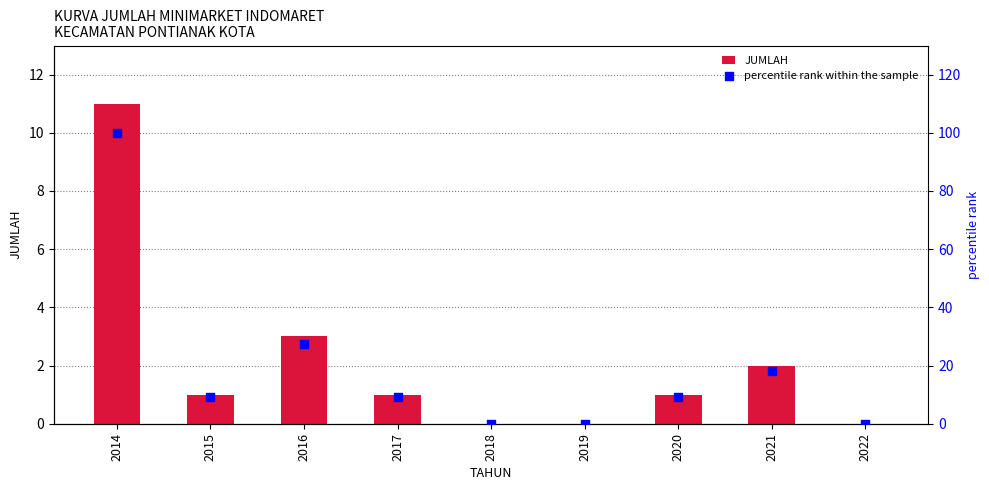

What are all the series names shown in the legend?

JUMLAH, percentile rank within the sample